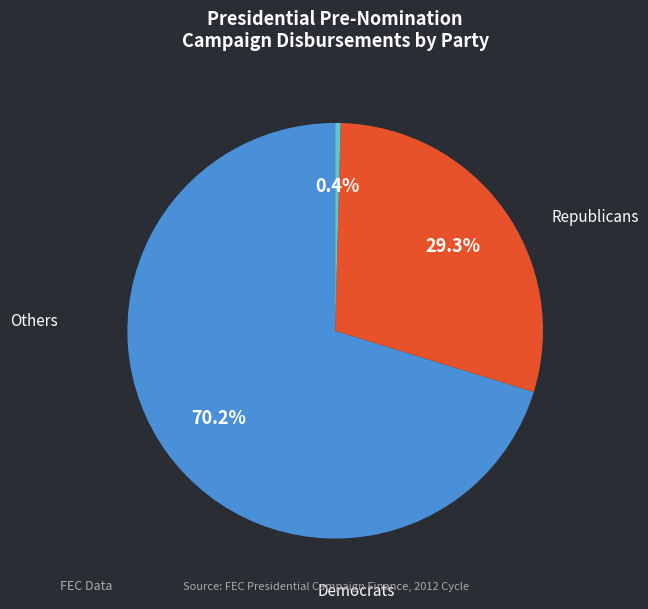

Is there any slice that represents more than half of the pie?

Yes